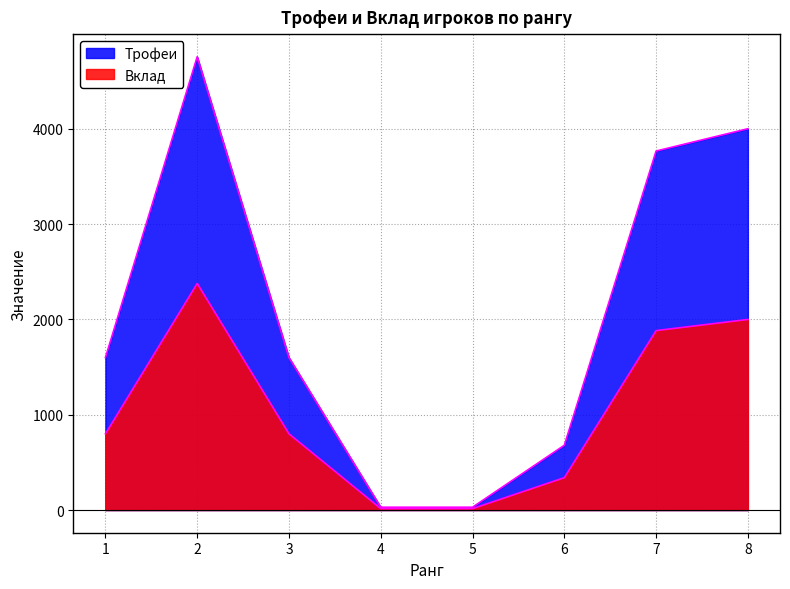

Rank the series by their maximum value, from lowest to highest.

Вклад, Трофеи